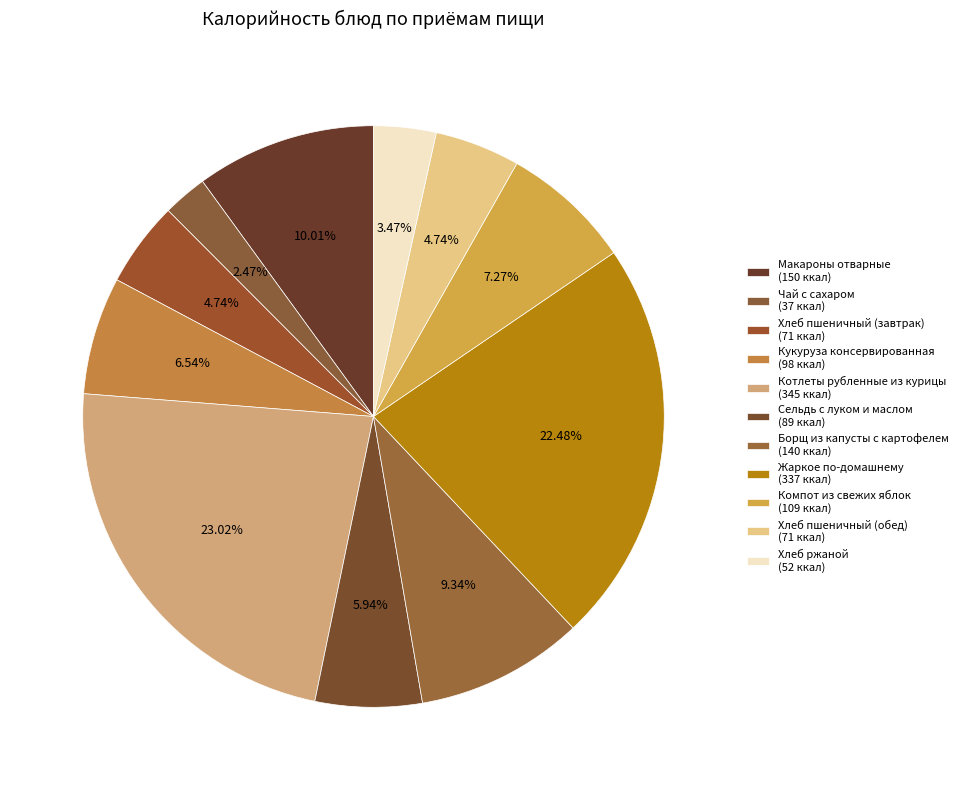

Count the number of slices in the pie.

11